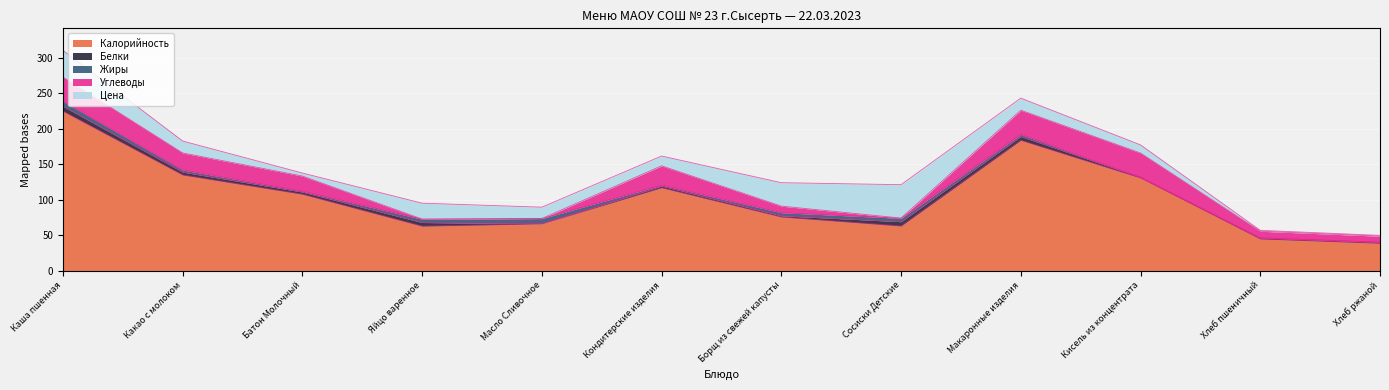

Is the value of Жиры at Борщ из свежей капусты greater than the value of Белки at Сосиски Детские?

No